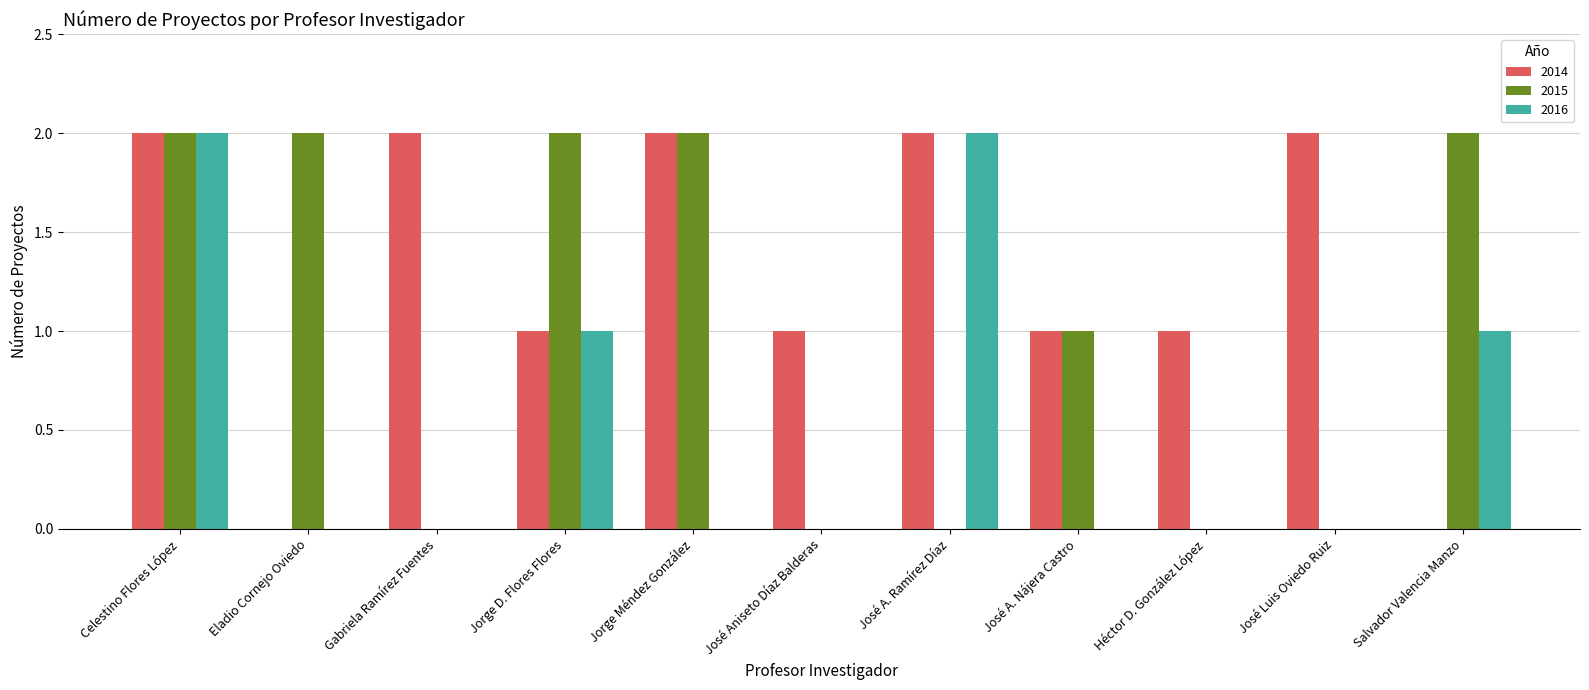

What is the difference between the 2016 values at Jorge D. Flores Flores and Eladio Cornejo Oviedo?

1